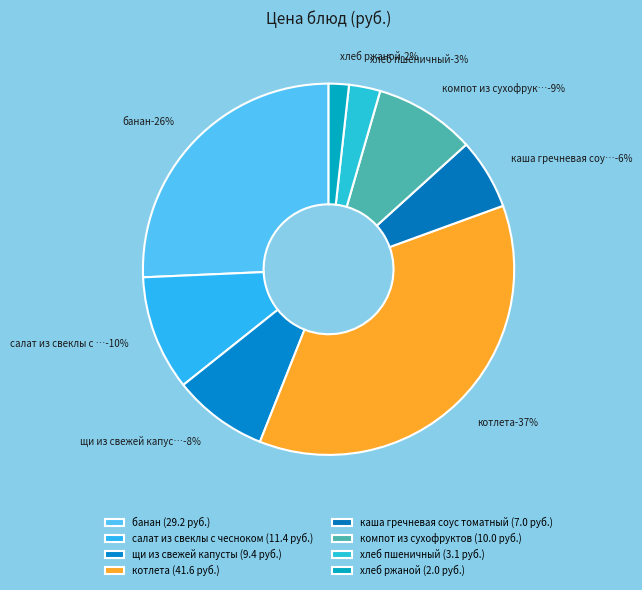

To the nearest percent, what portion does хлеб пшеничный represent?

3%